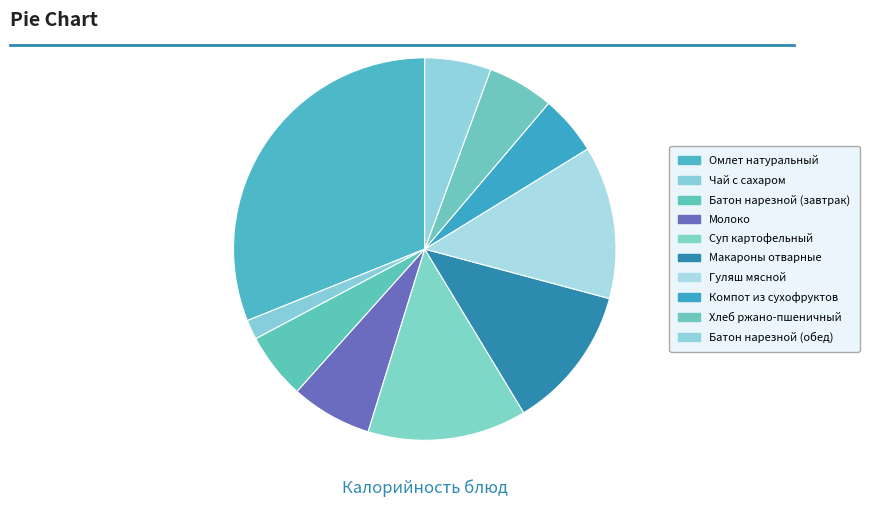

Combined, what portion of the pie is Суп картофельный and Батон нарезной (завтрак)?

19.0%